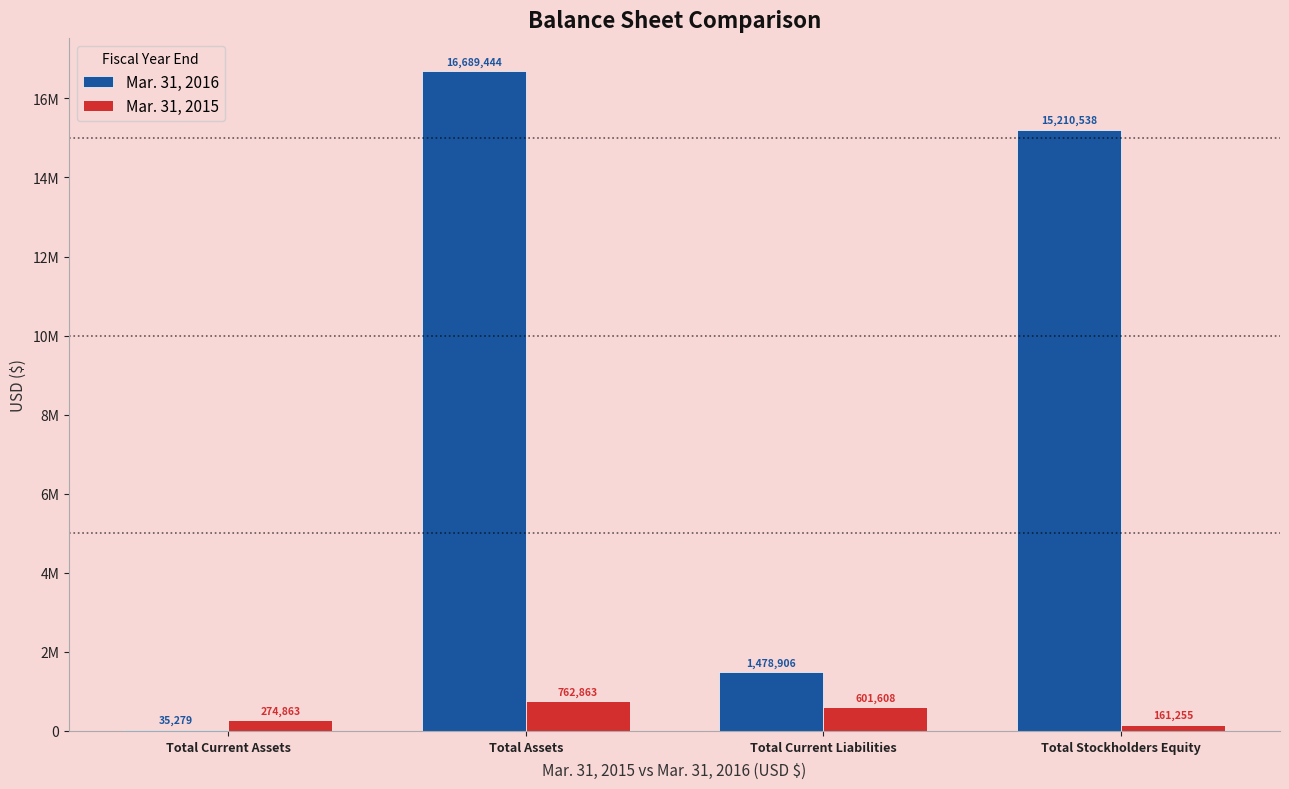

What is the difference between the maximum and minimum values in the Mar. 31, 2016 series?

16654165